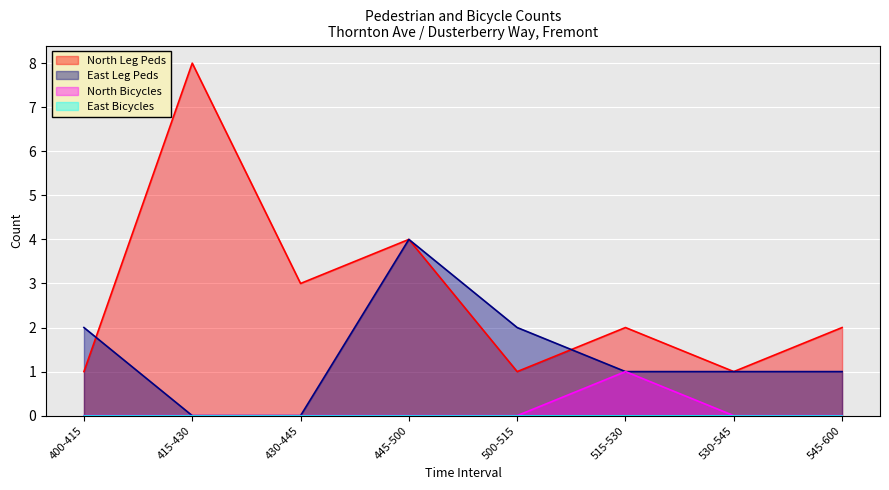

The value of North Bicycles at 430-445 is 0. True or false?

True